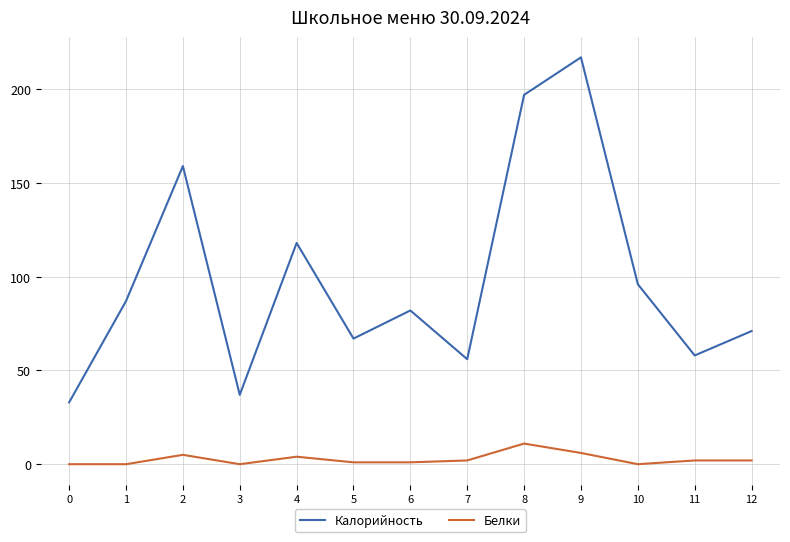

True or false: Калорийность and Белки cross at least once.

False